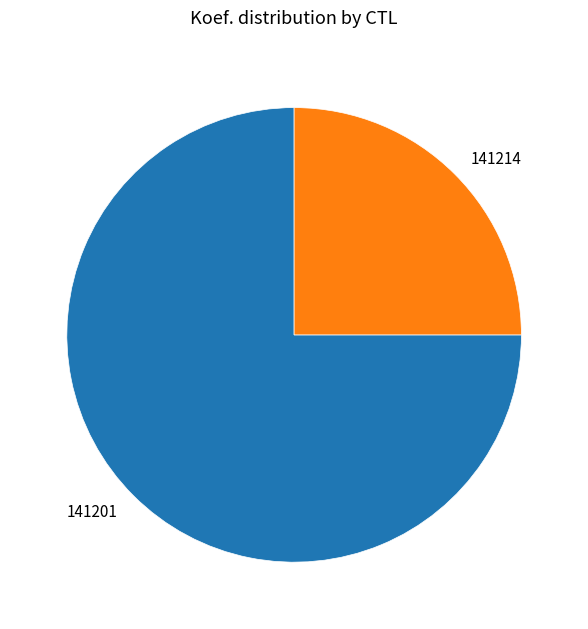

The 141214 slice represents 31% of the pie. True or false?

False